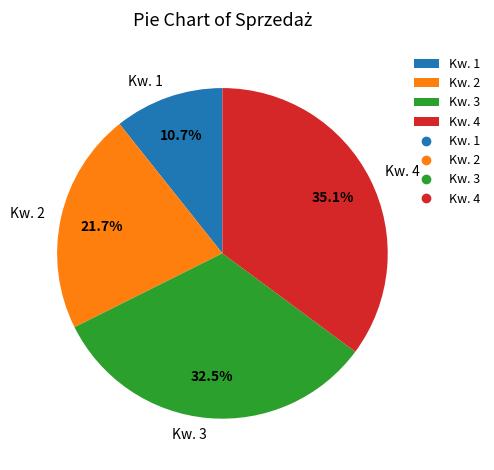

The Kw. 4 slice represents 48% of the pie. True or false?

False